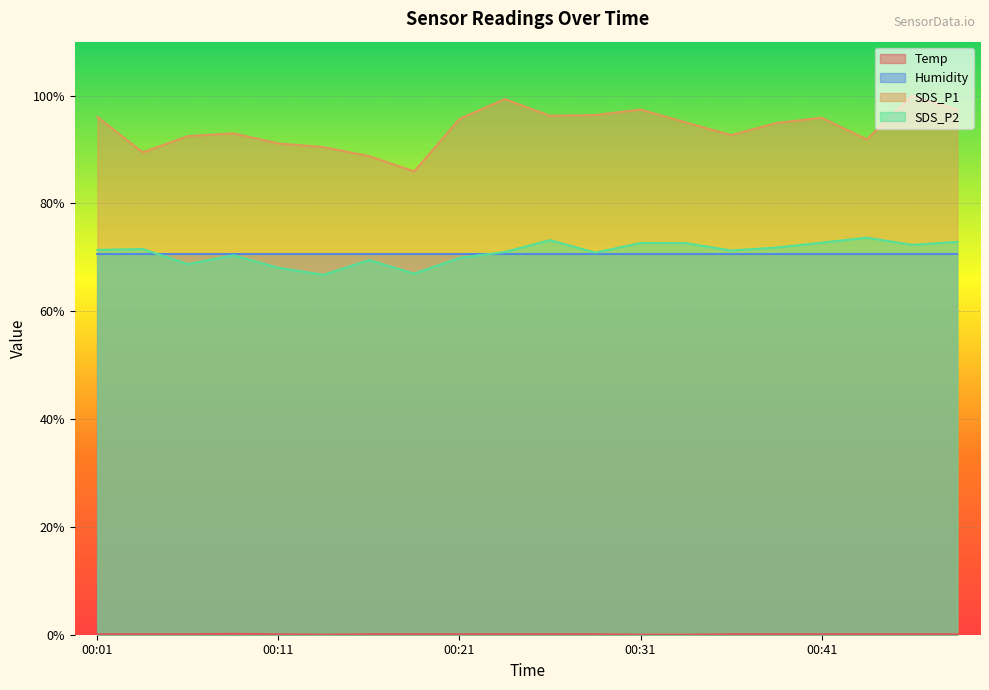

At which label does SDS_P1 reach its minimum?

00:18